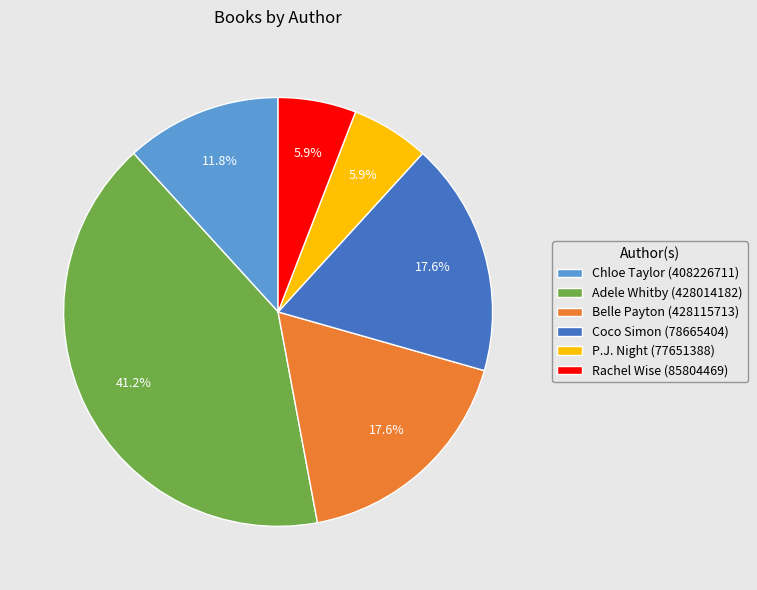

Is it true that Chloe Taylor (408226711) is 12% of the pie?

True